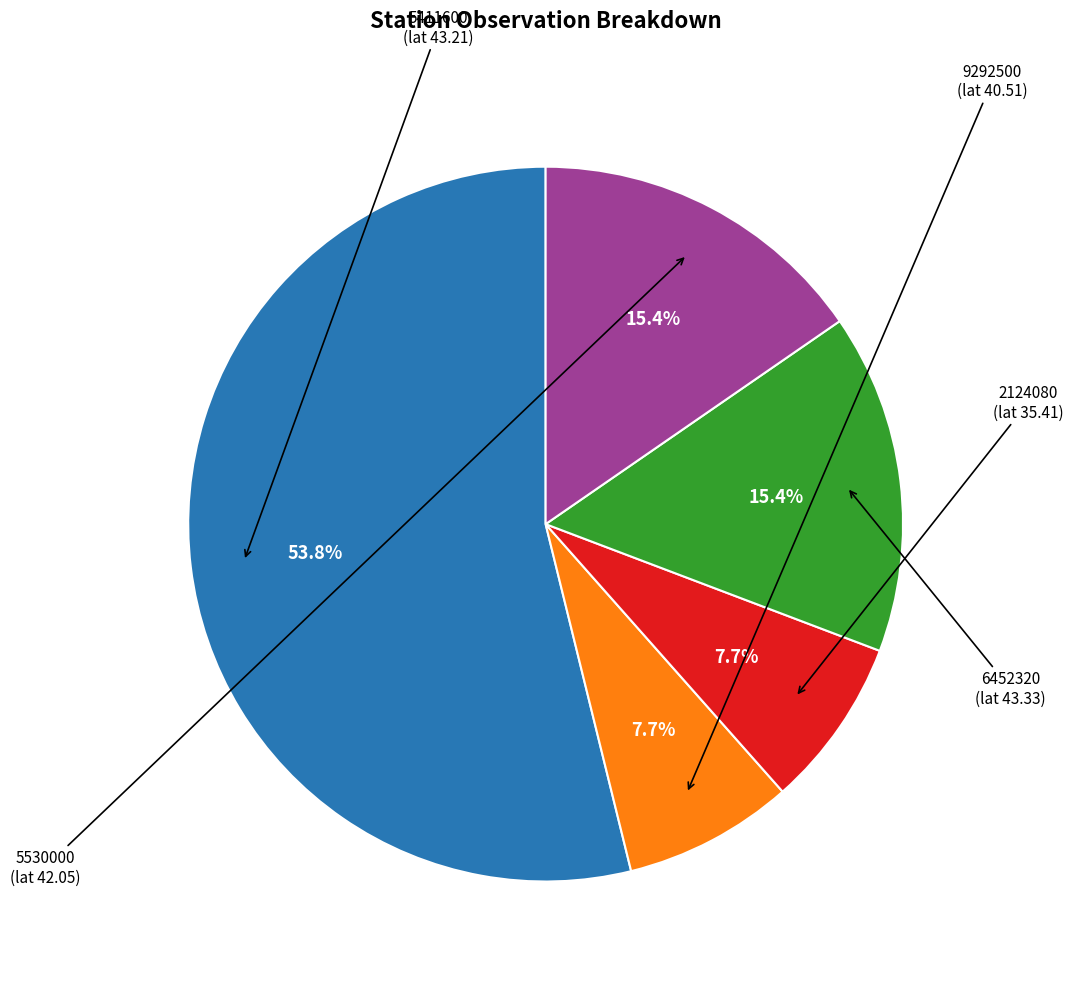

What percentage is NOT represented by 6452320?

84.6%